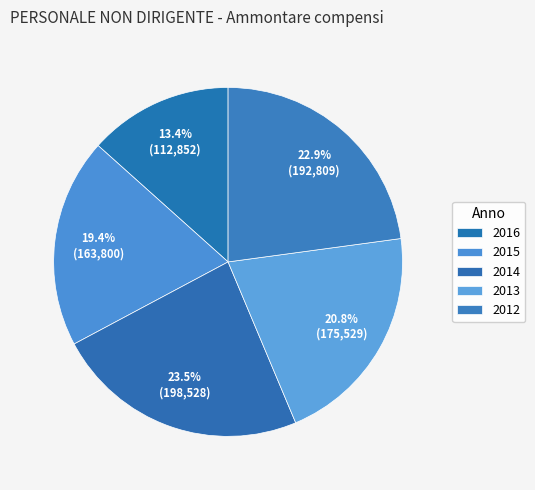

Is there a majority slice in this chart?

No